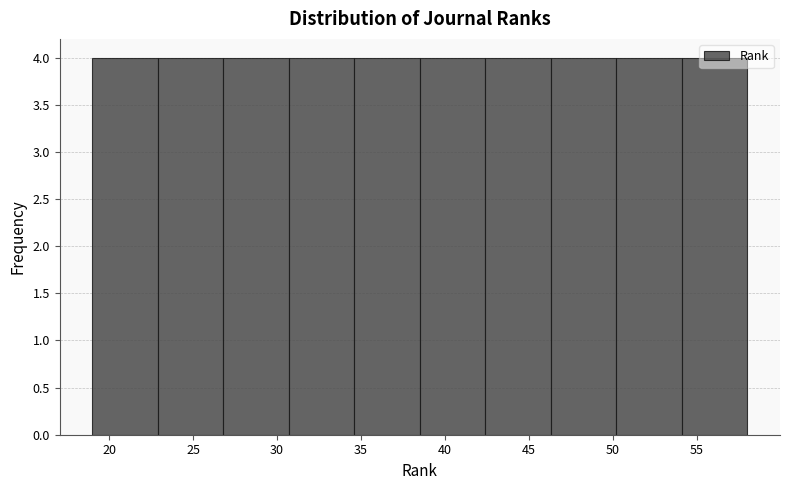

Reading left to right, transcribe this chart: for each bar, give the range it covers on the x-axis and its height. Neither the bar edges nor the heights are printed on the chart, so give them approximately, as read against the axes.

19.0 to 22.9: 4
22.9 to 26.8: 4
26.8 to 30.7: 4
30.7 to 34.6: 4
34.6 to 38.5: 4
38.5 to 42.4: 4
42.4 to 46.3: 4
46.3 to 50.2: 4
50.2 to 54.1: 4
54.1 to 58.0: 4